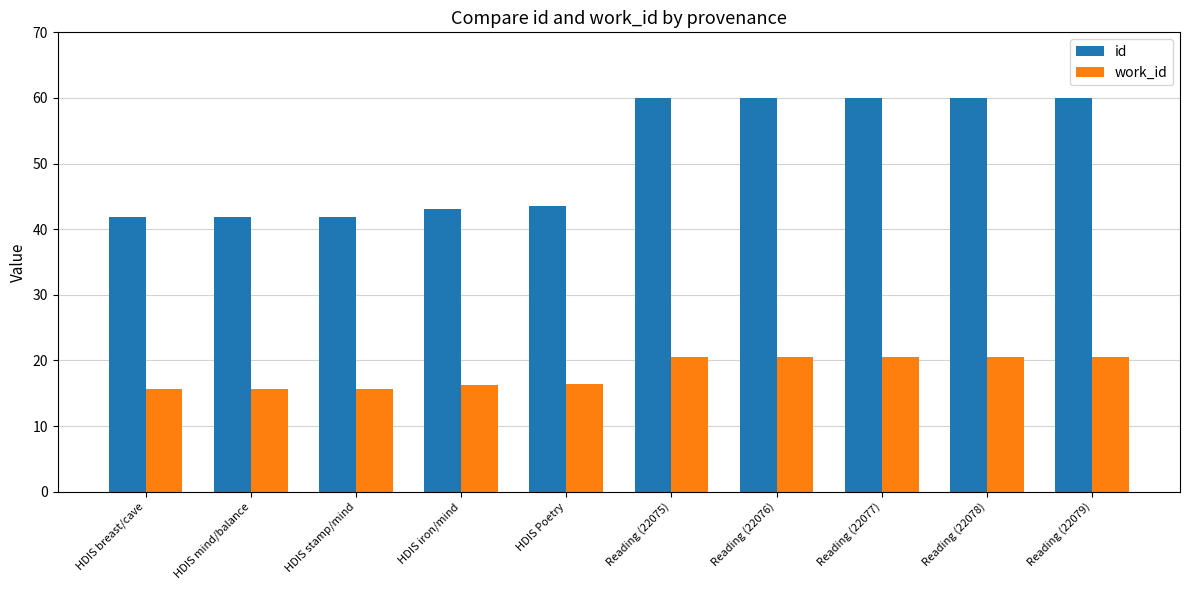

Count the work_id values in the range 15 to 20.

5